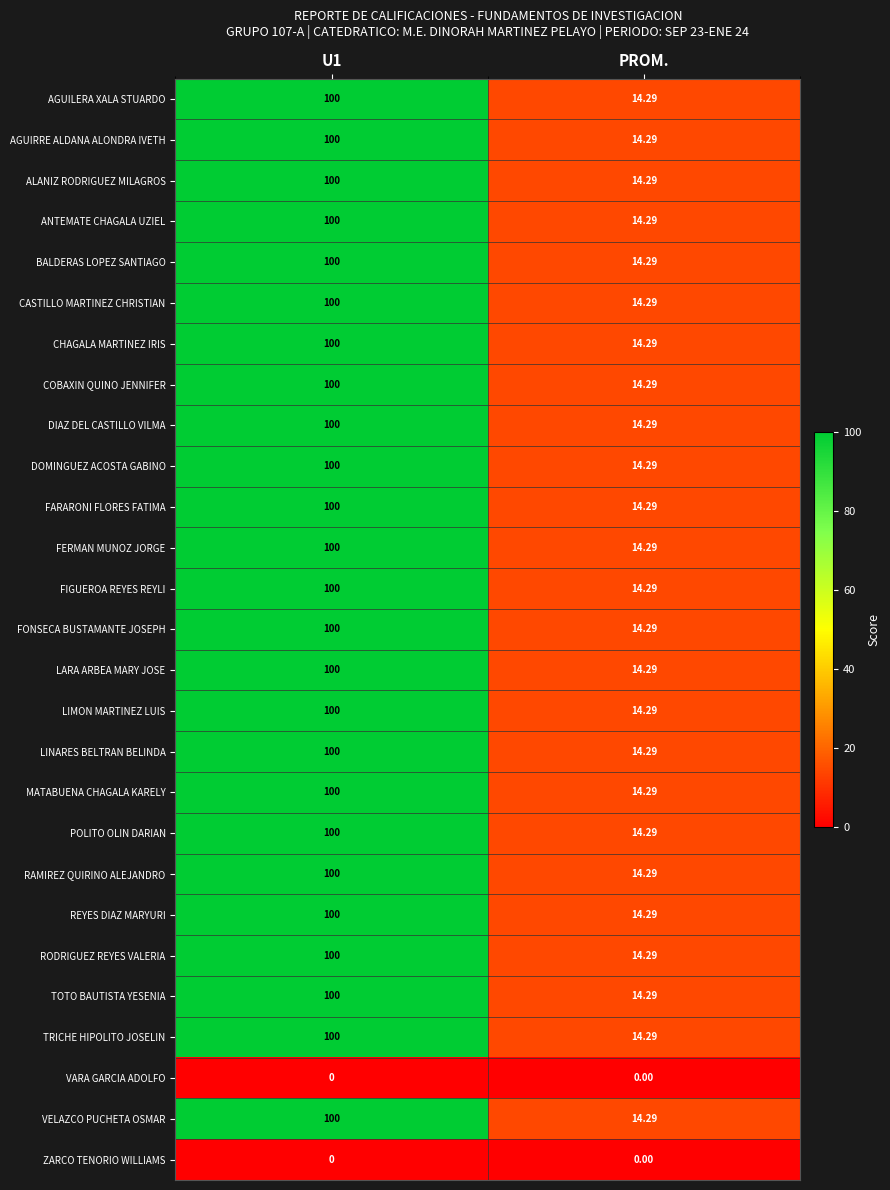

What is the spread (max minus min) of values at U1?

100.0